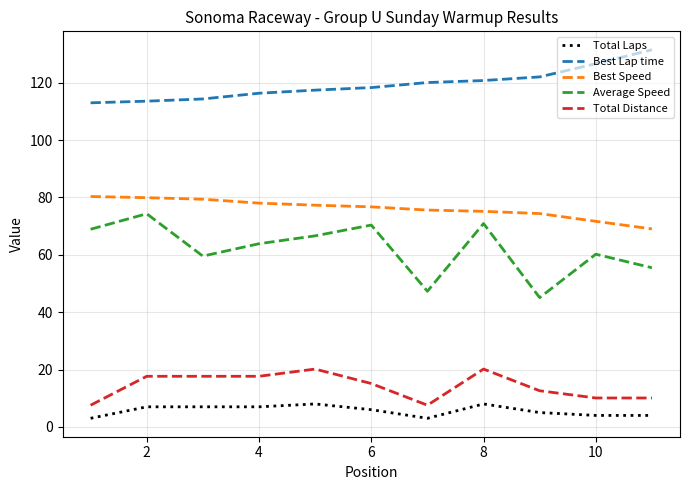

Which series has the largest total across all categories?

Best Lap time